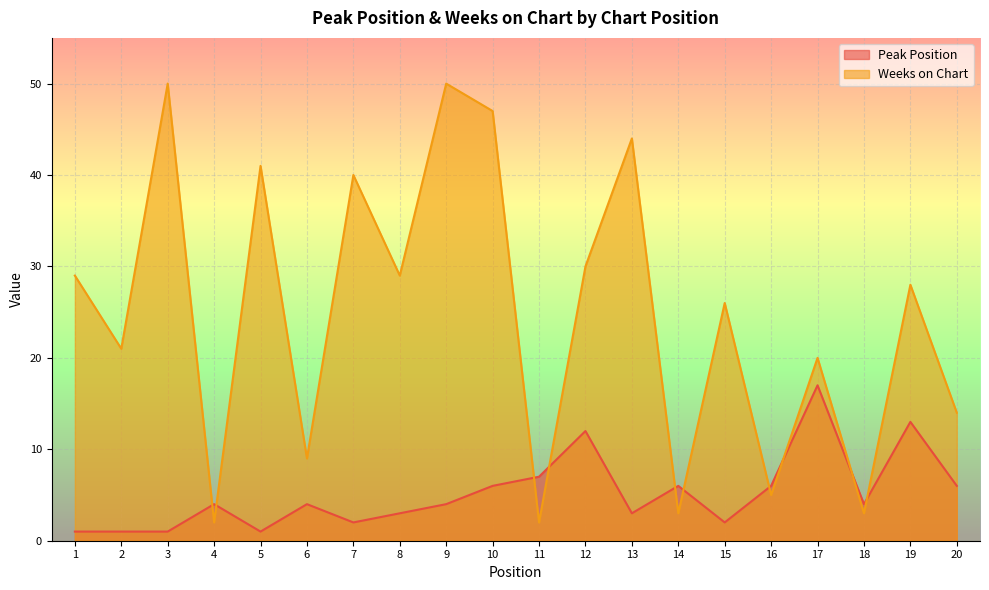

What is the difference between the Peak Position values at 16 and 3?

5